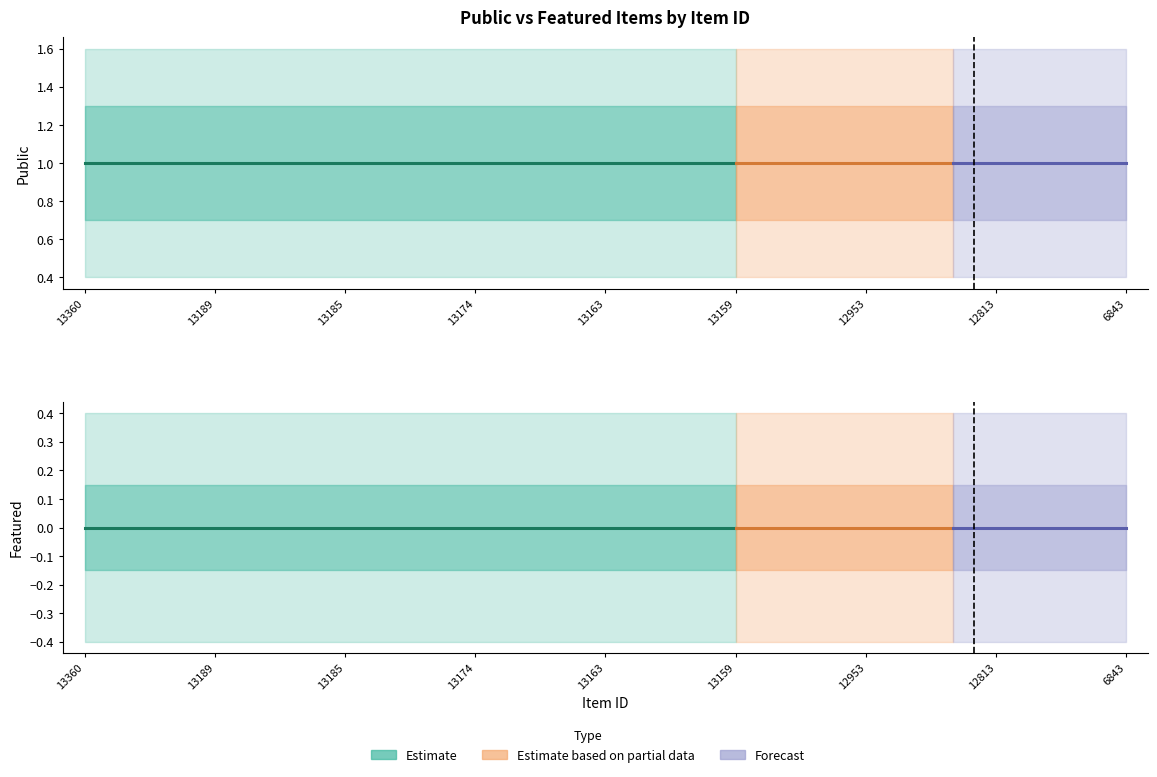

Reading left to right, list all the values displayed in this chart.

public: 13360=1	13286=1	13239=1	13189=1	13187=1	13186=1	13185=1	13184=1	13183=1	13174=1	13170=1	13164=1	13163=1	13162=1	13161=1	13159=1	13151=1	12990=1	12953=1	12917=1	12825=1	12813=1	12784=1	12783=1	6843=1
featured: 13360=0	13286=0	13239=0	13189=0	13187=0	13186=0	13185=0	13184=0	13183=0	13174=0	13170=0	13164=0	13163=0	13162=0	13161=0	13159=0	13151=0	12990=0	12953=0	12917=0	12825=0	12813=0	12784=0	12783=0	6843=0